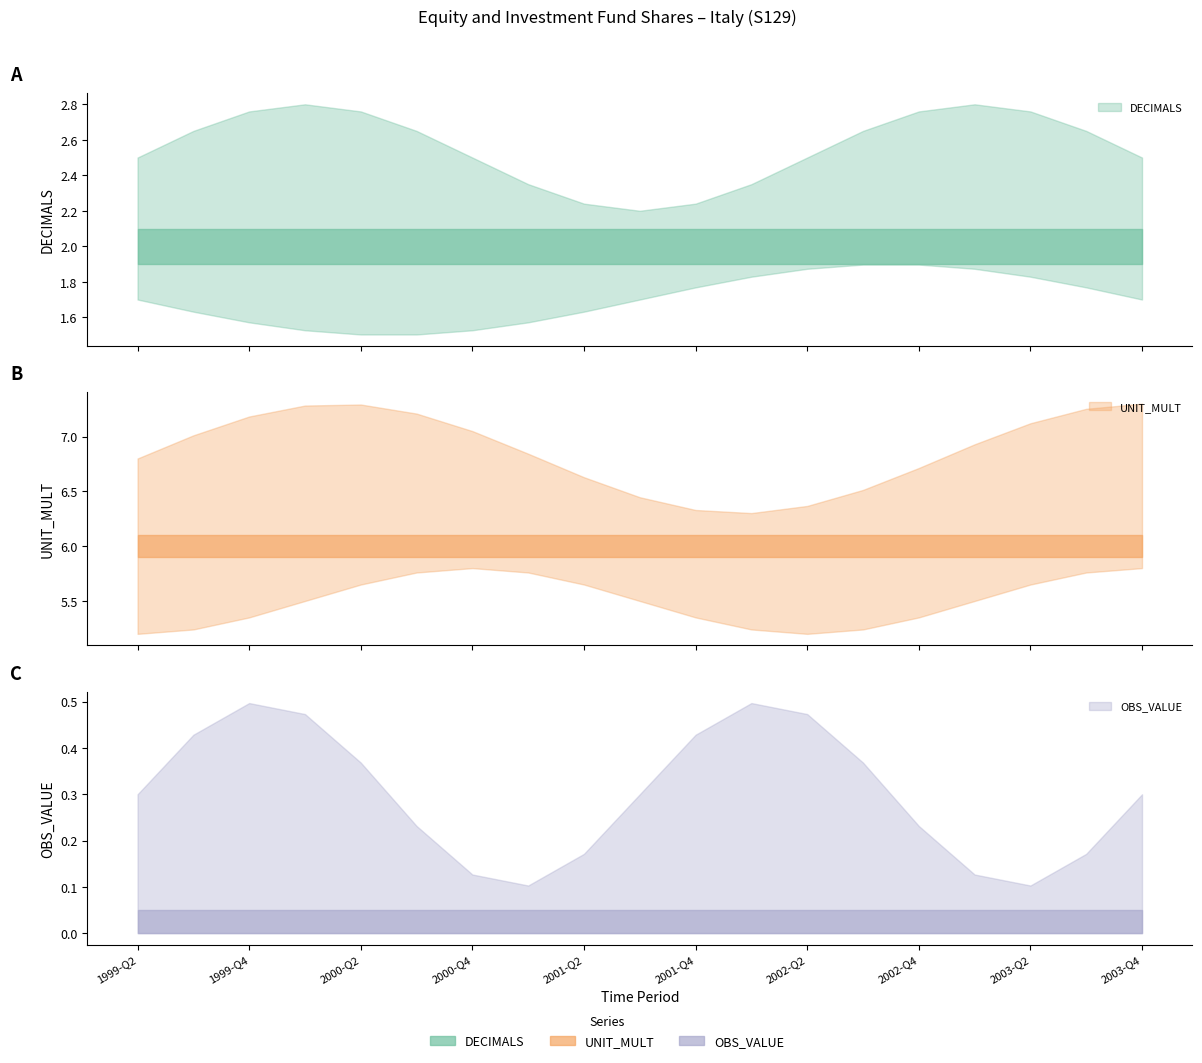

How many lines are shown in the chart?

3